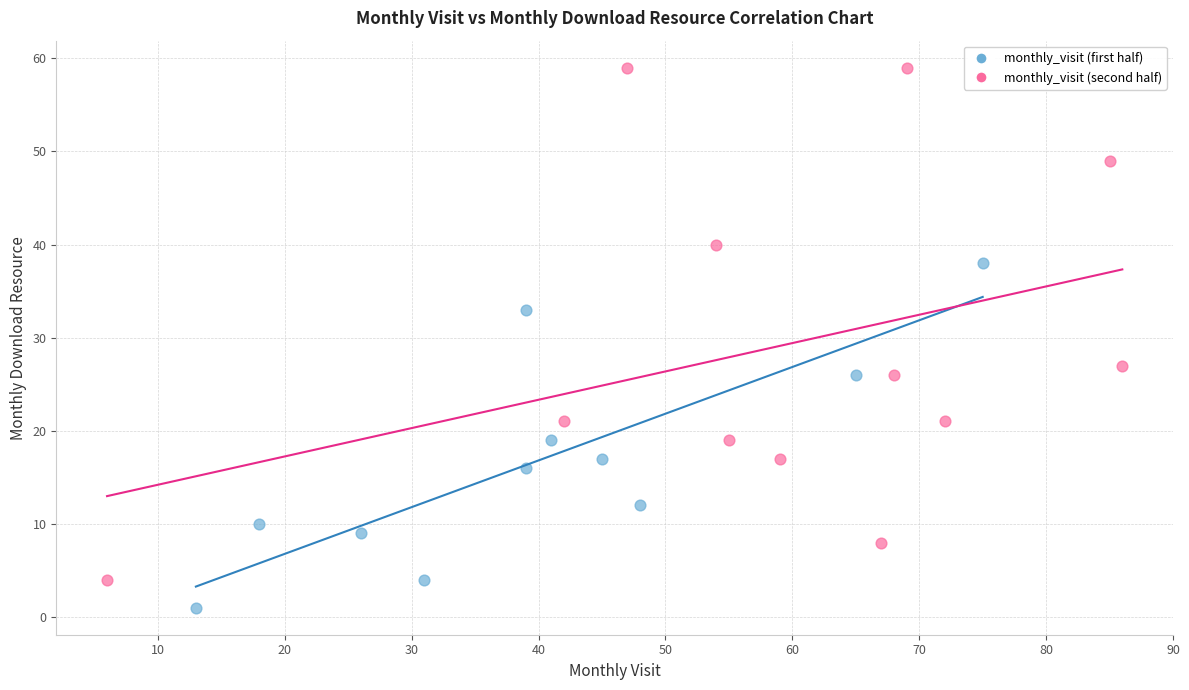

Which series contains the highest Y value?

monthly_visit (second half)